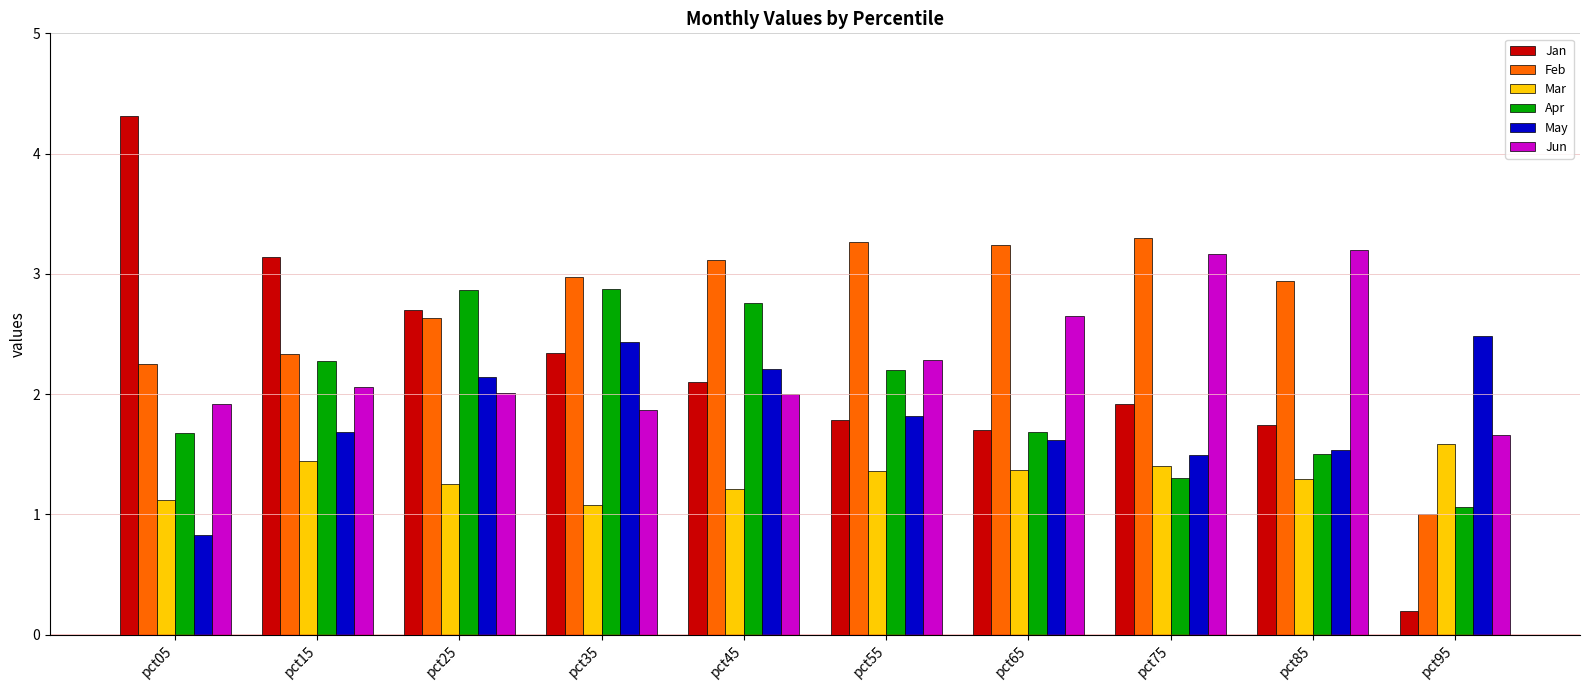

What are all the series names shown in the legend?

Jan, Feb, Mar, Apr, May, Jun